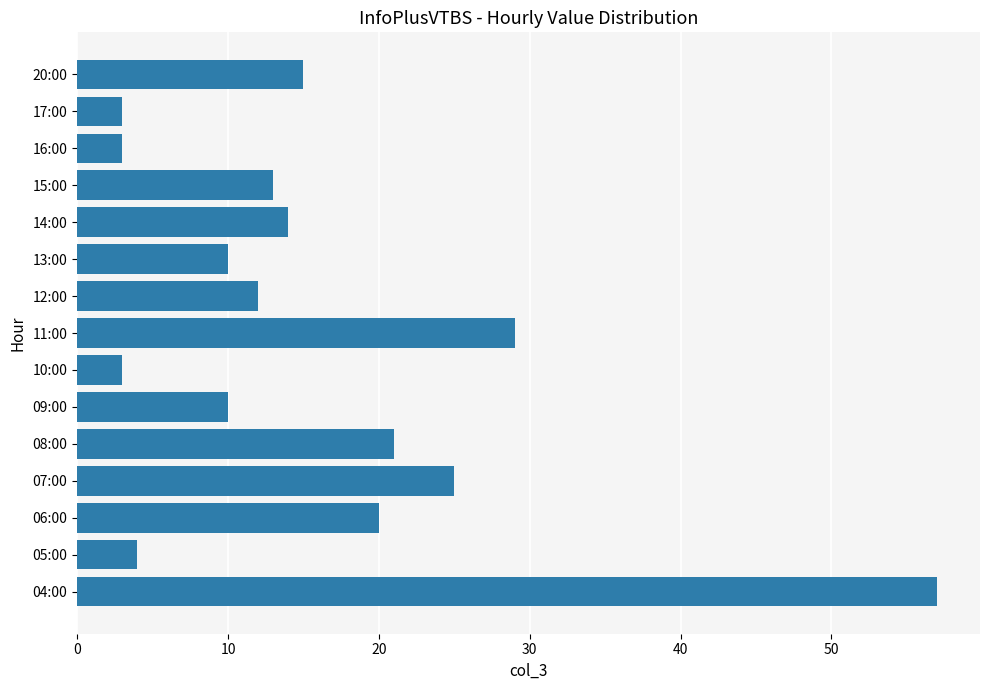

Between 04:00 and 11:00, which is larger?

04:00